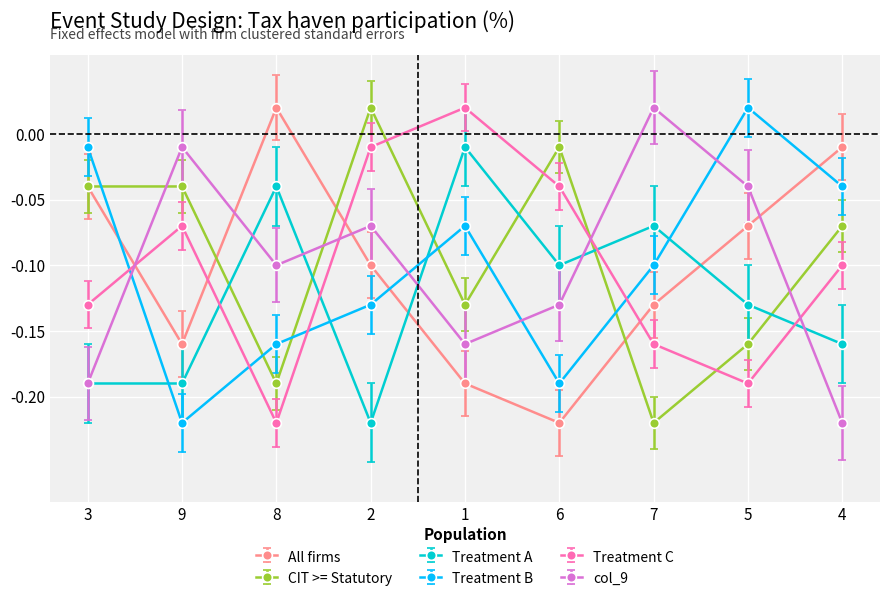

Count the number of data series in this chart.

6